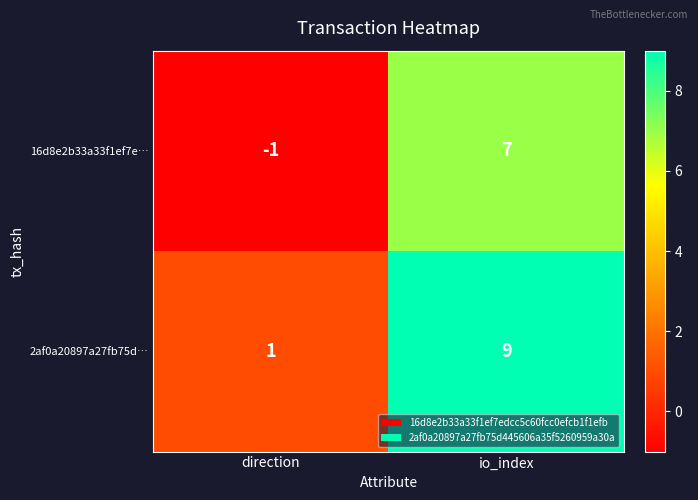

What is the total value across all series at io_index?

16